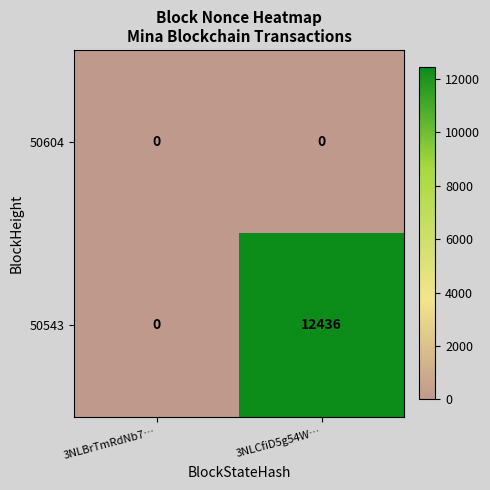

What is the difference between the maximum and minimum values in the 50543 series?

12436